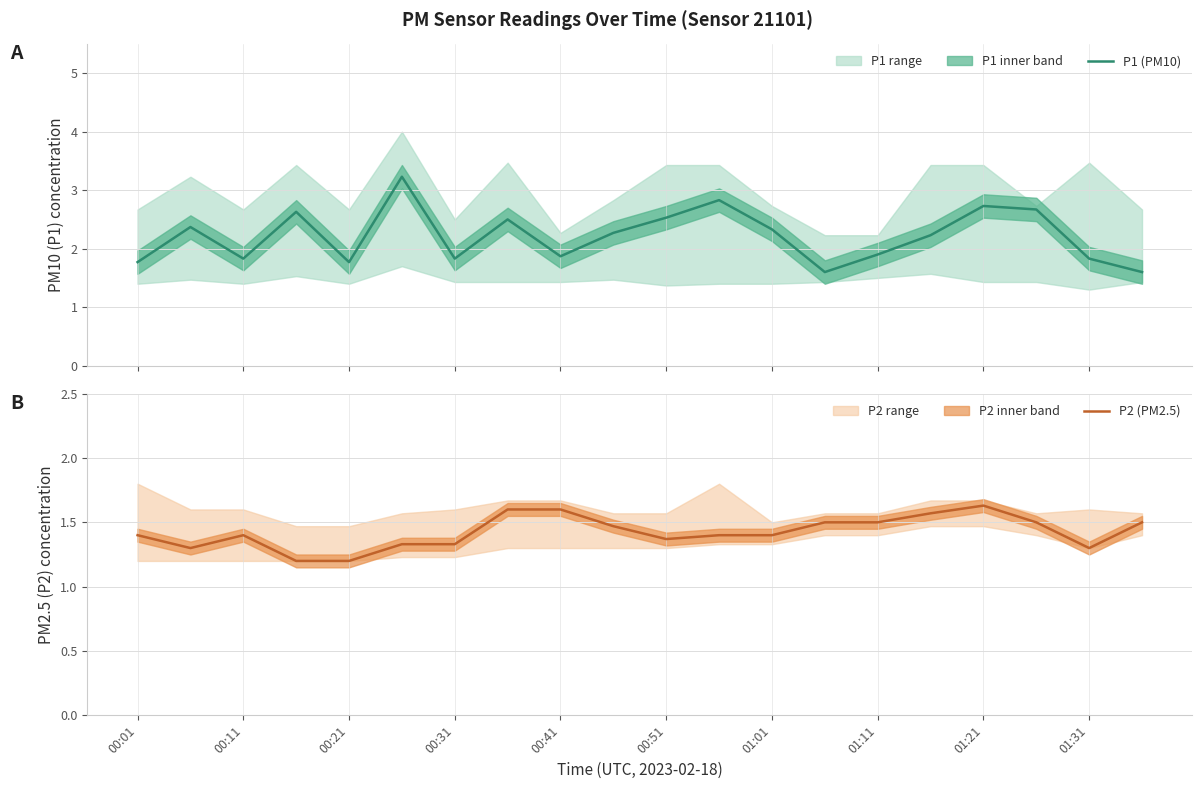

True or false: P1 (PM10) and P2 (PM2.5) cross at least once.

False